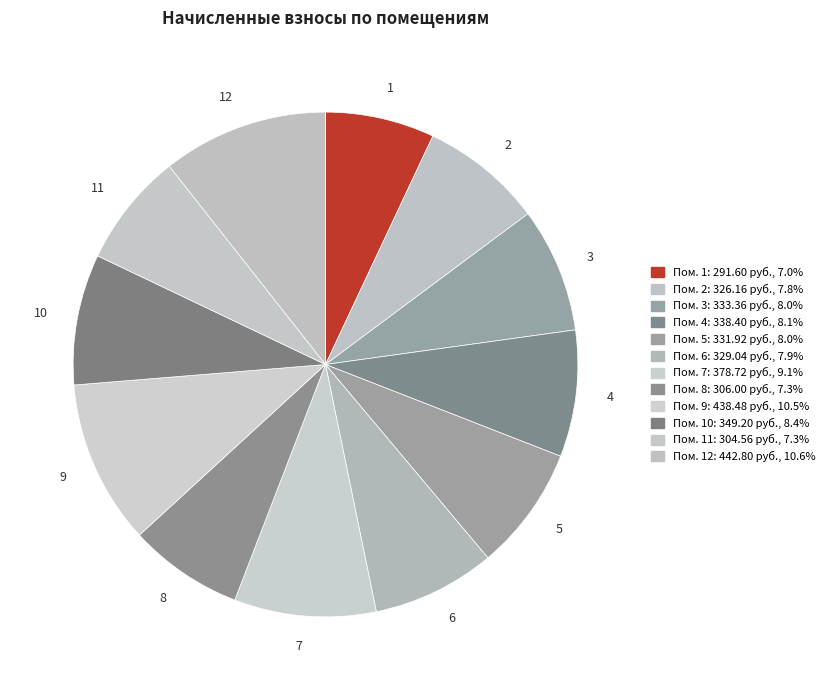

Is there any slice that represents more than half of the pie?

No